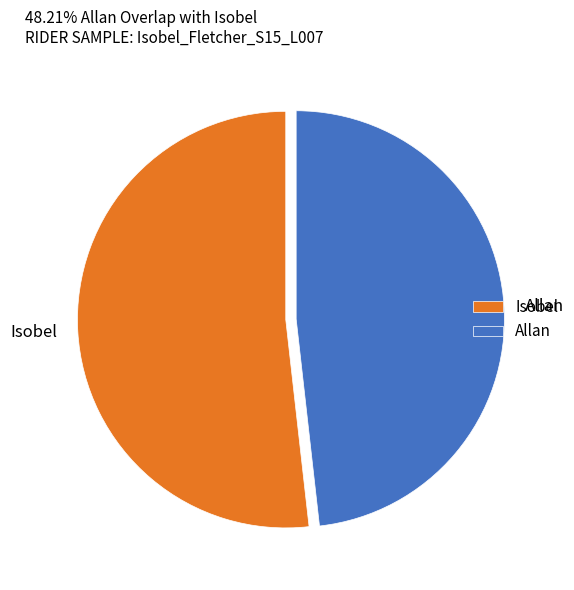

Which has a higher value, Allan or Isobel?

Isobel